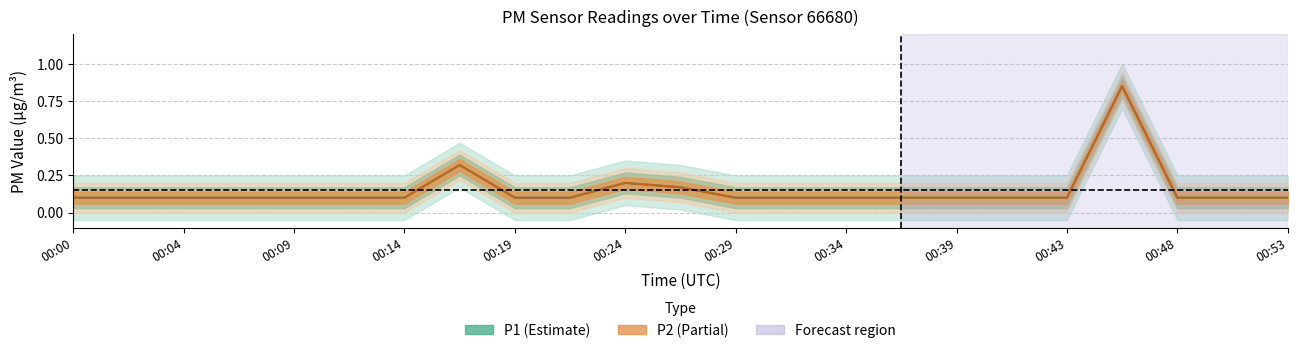

True or false: P1 and P2 intersect in this chart.

False